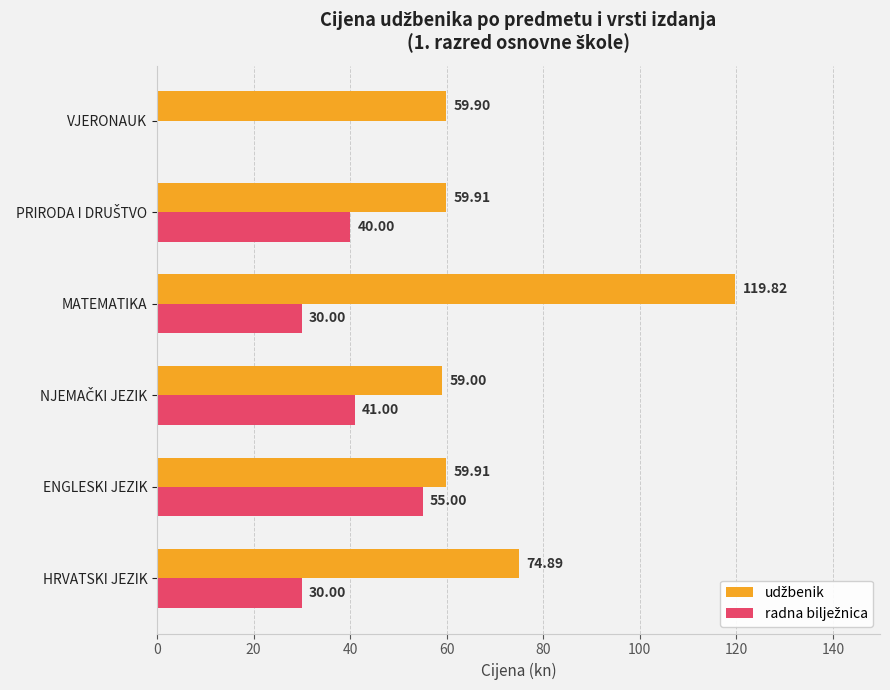

What is the total value across all series at HRVATSKI JEZIK?

104.9